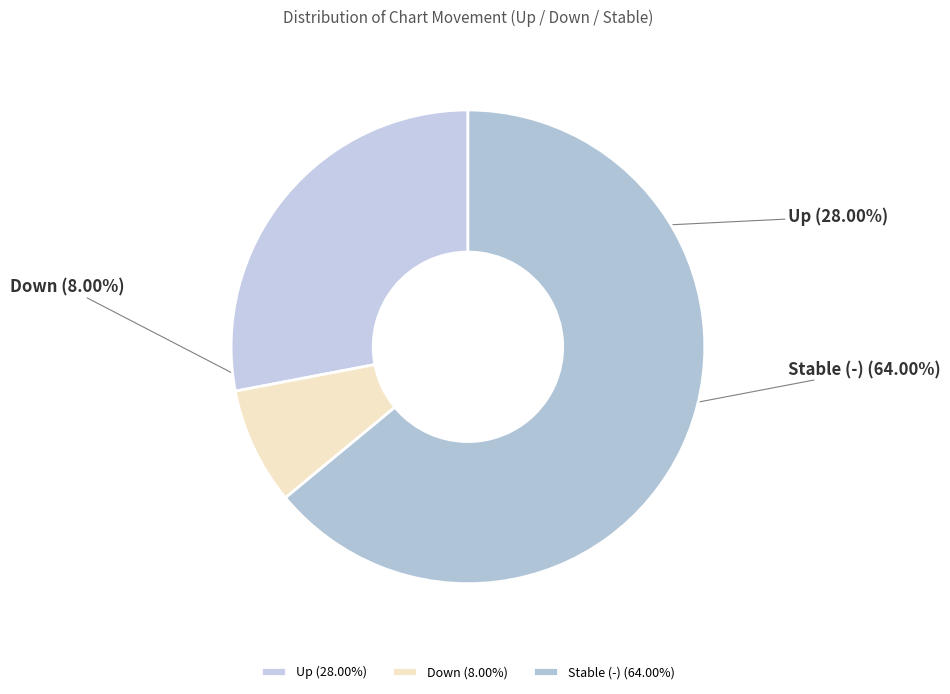

Rank the categories by value from highest to lowest.

Stable (-) (64.00%), Up (28.00%), Down (8.00%)